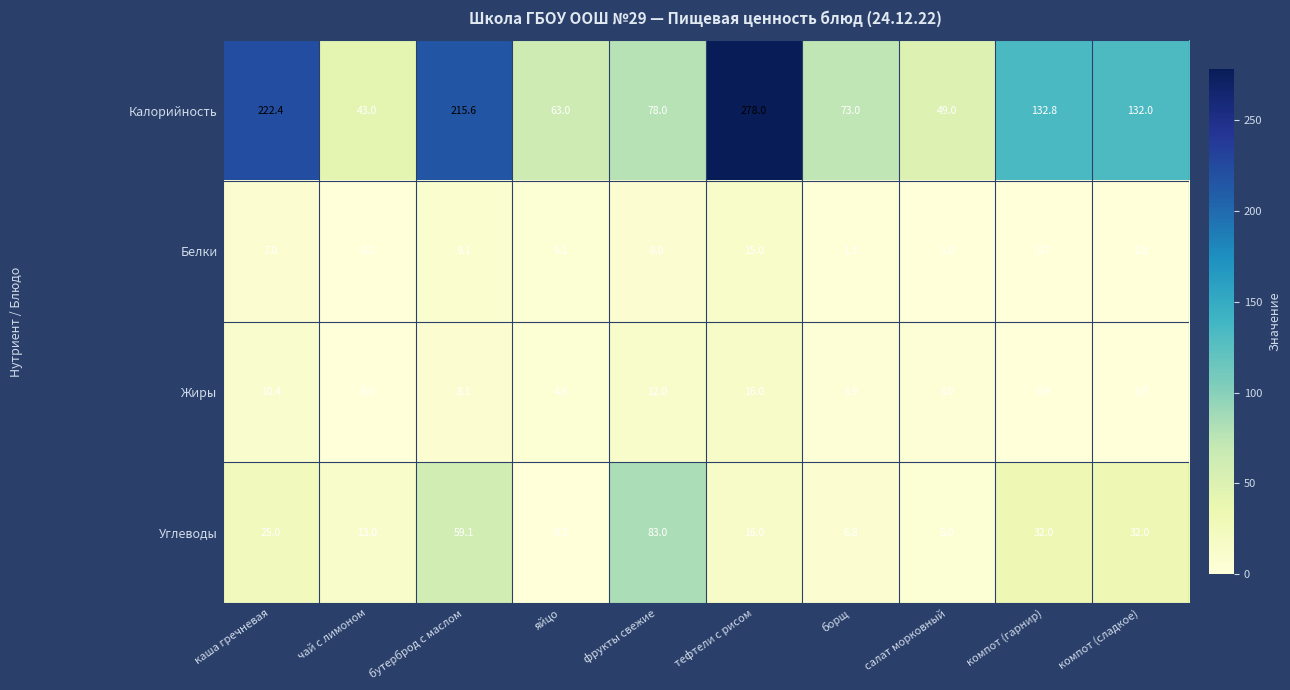

At which label does Углеводы reach its peak?

фрукты свежие